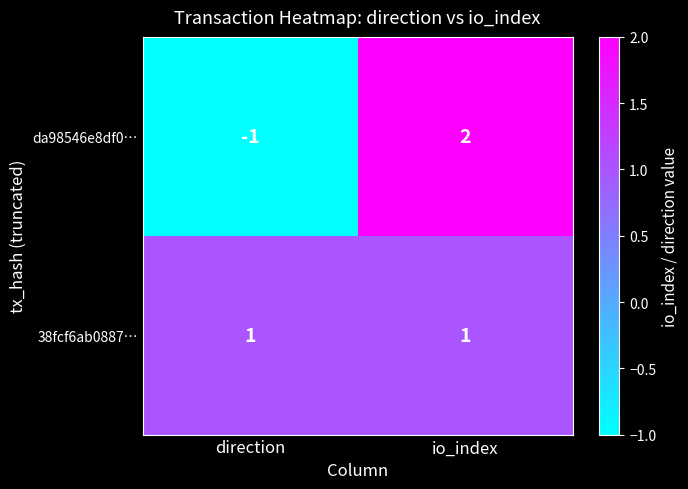

List the series in order of their peak value, highest first.

da98546e8df0…, 38fcf6ab0887…